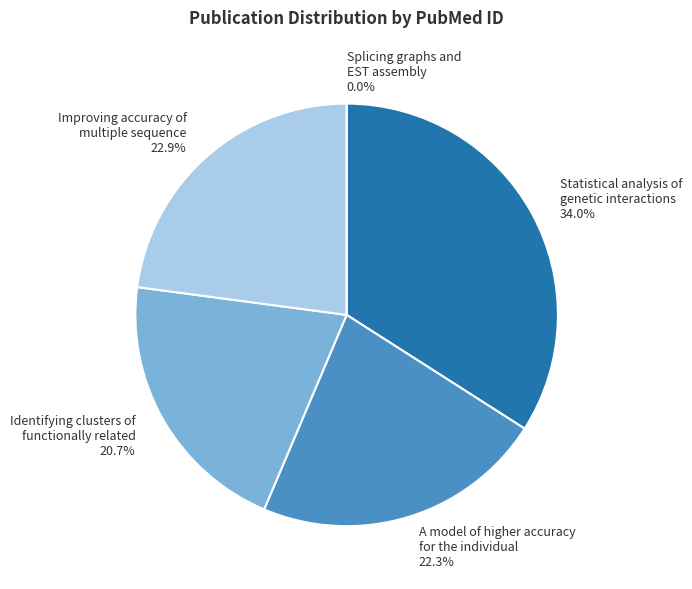

Count the number of slices in the pie.

5